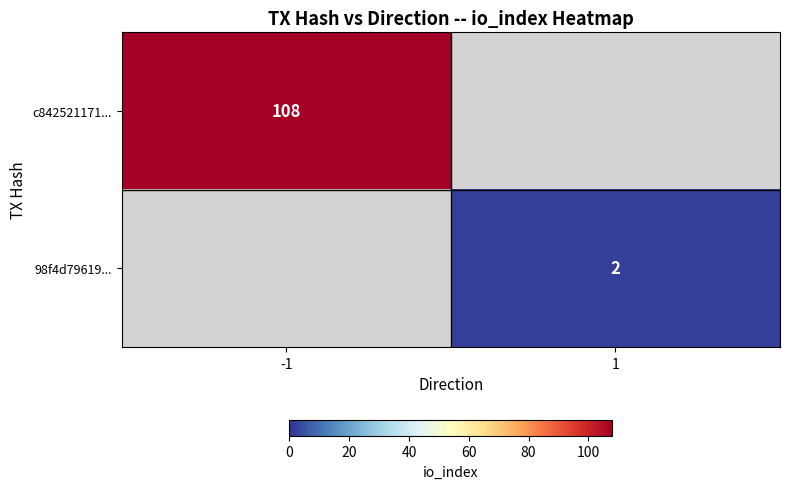

The value of c842521171... at -1 is 108. True or false?

True